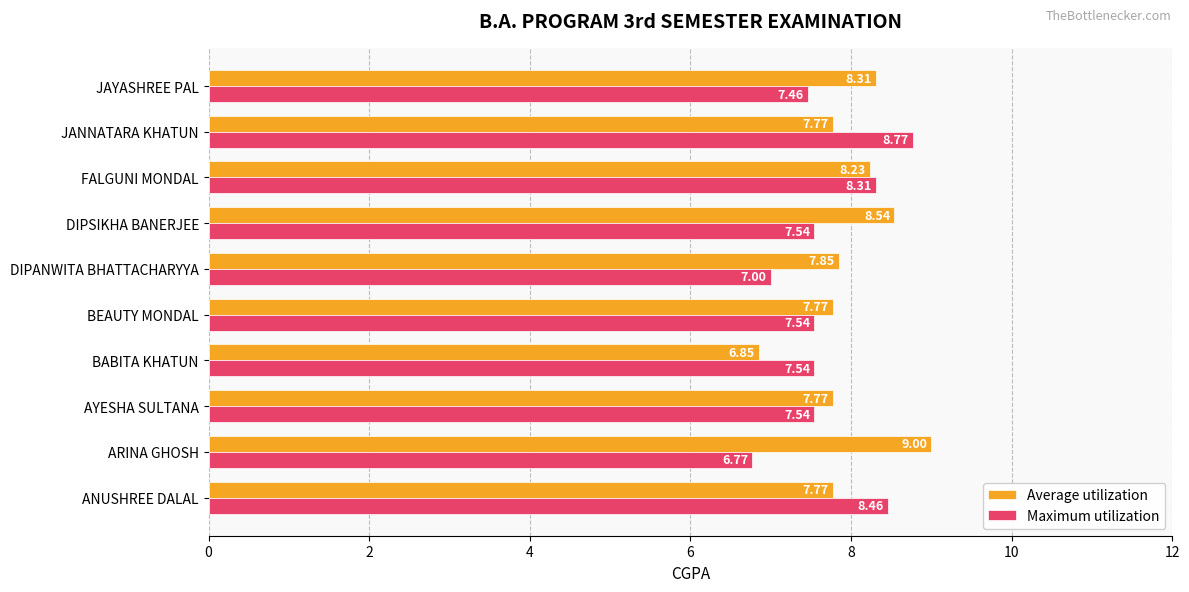

What is the spread (max minus min) of values at JANNATARA KHATUN?

1.0